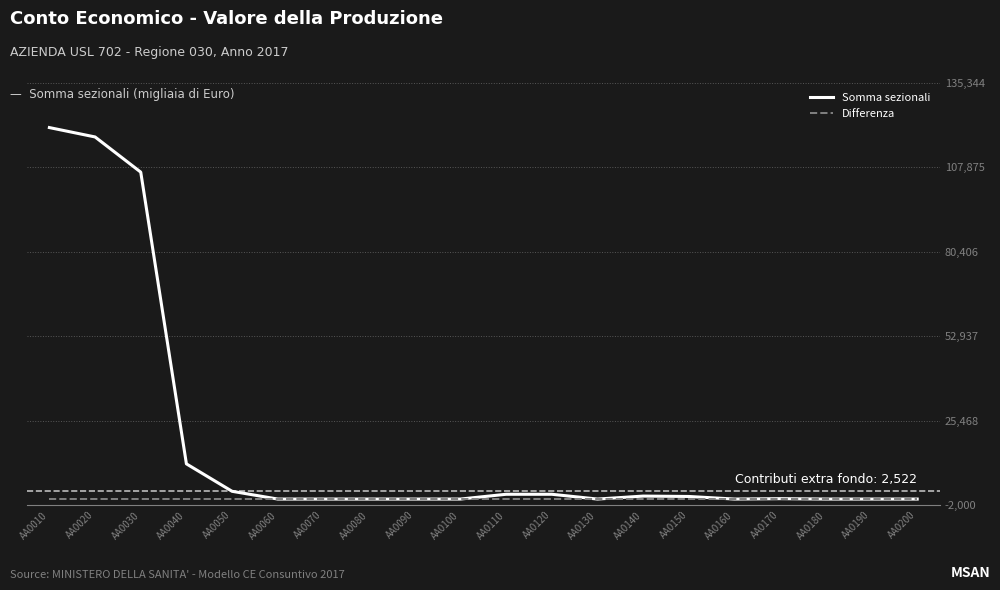

The Somma sezionali series shows 126 at AA0170. True or false?

True